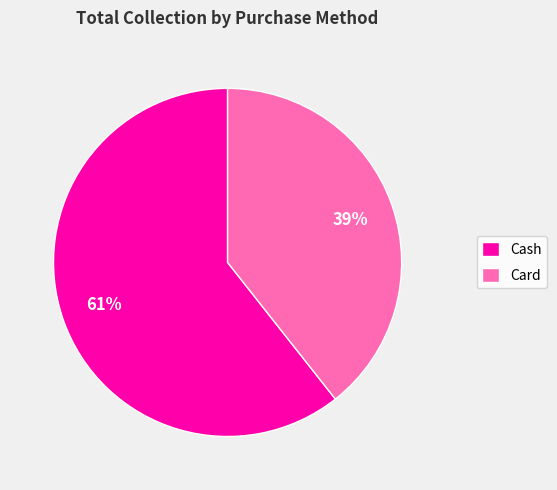

To the nearest percent, what is the average slice percentage?

50%